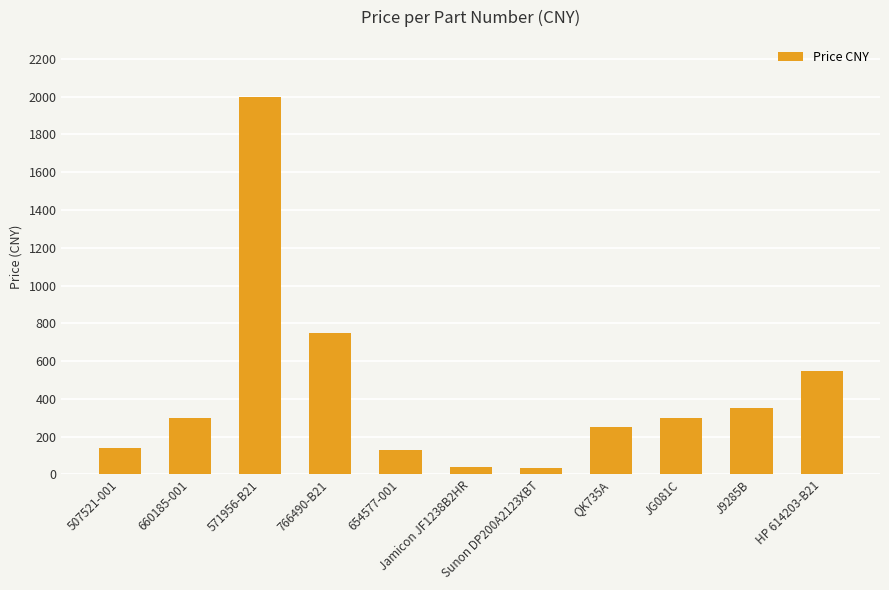

How many data points are less than 300?

5